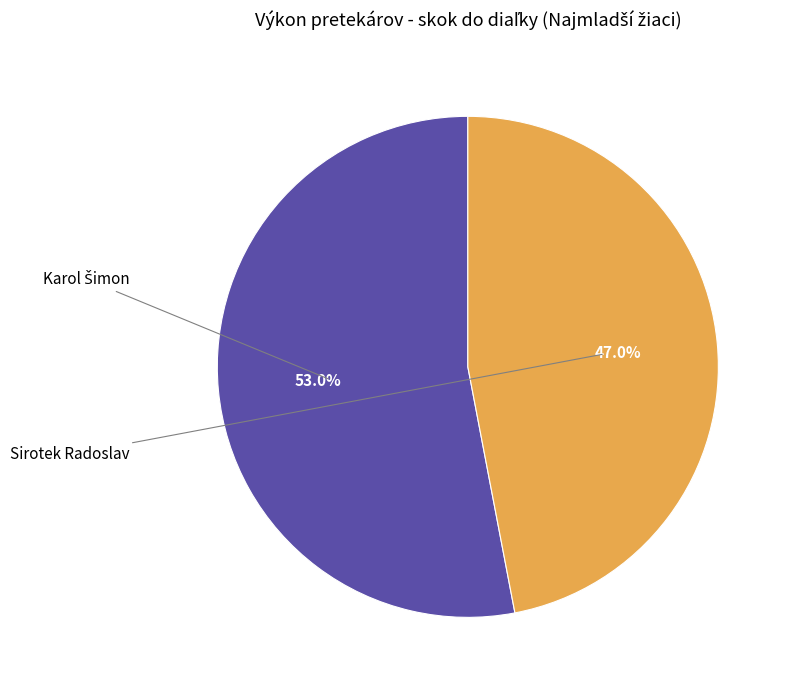

Does any single category account for the majority?

Yes